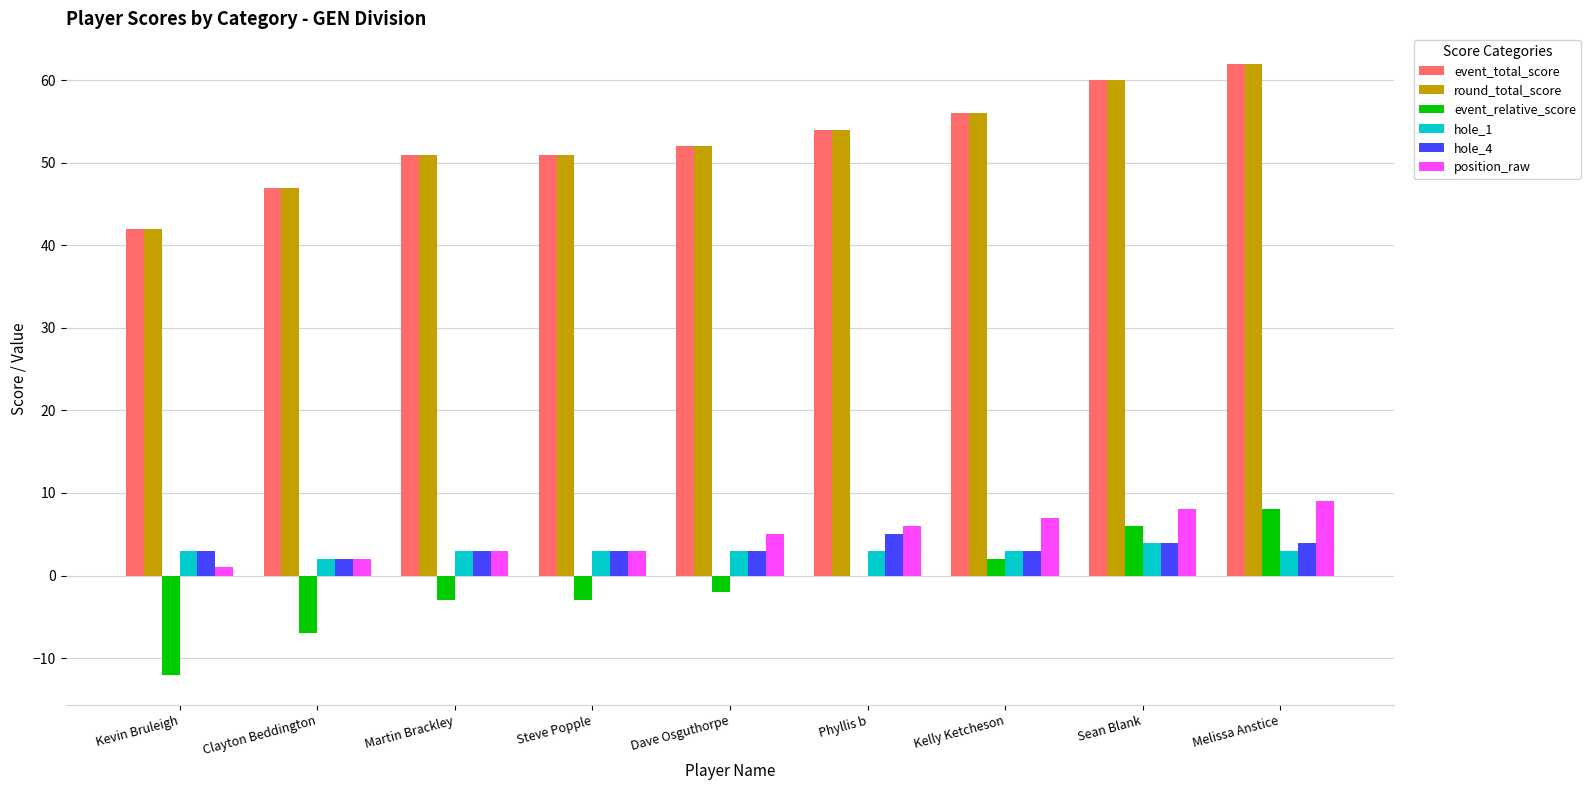

What are all the series names shown in the legend?

event_total_score, round_total_score, event_relative_score, hole_1, hole_4, position_raw